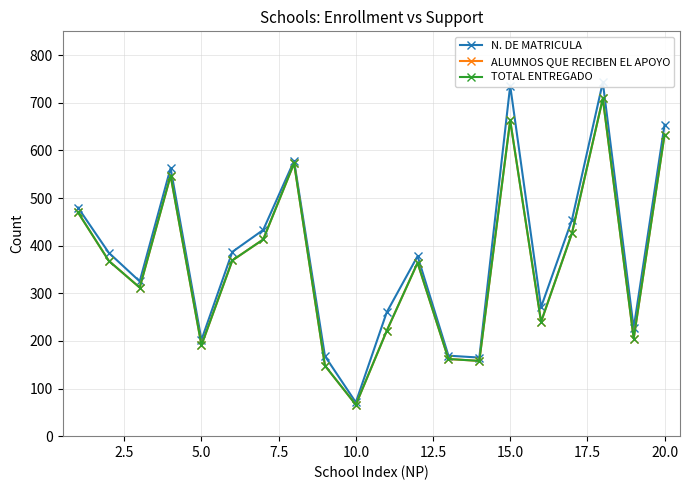

Where is the first local minimum for ALUMNOS QUE RECIBEN EL APOYO?

5.0